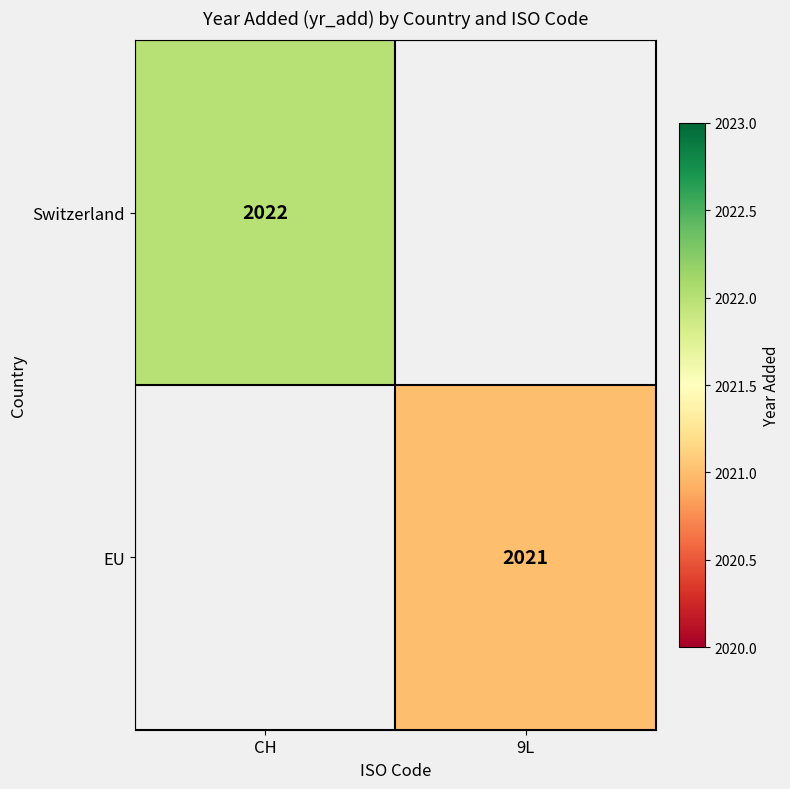

The EU series shows 624.3 at 9L. True or false?

False